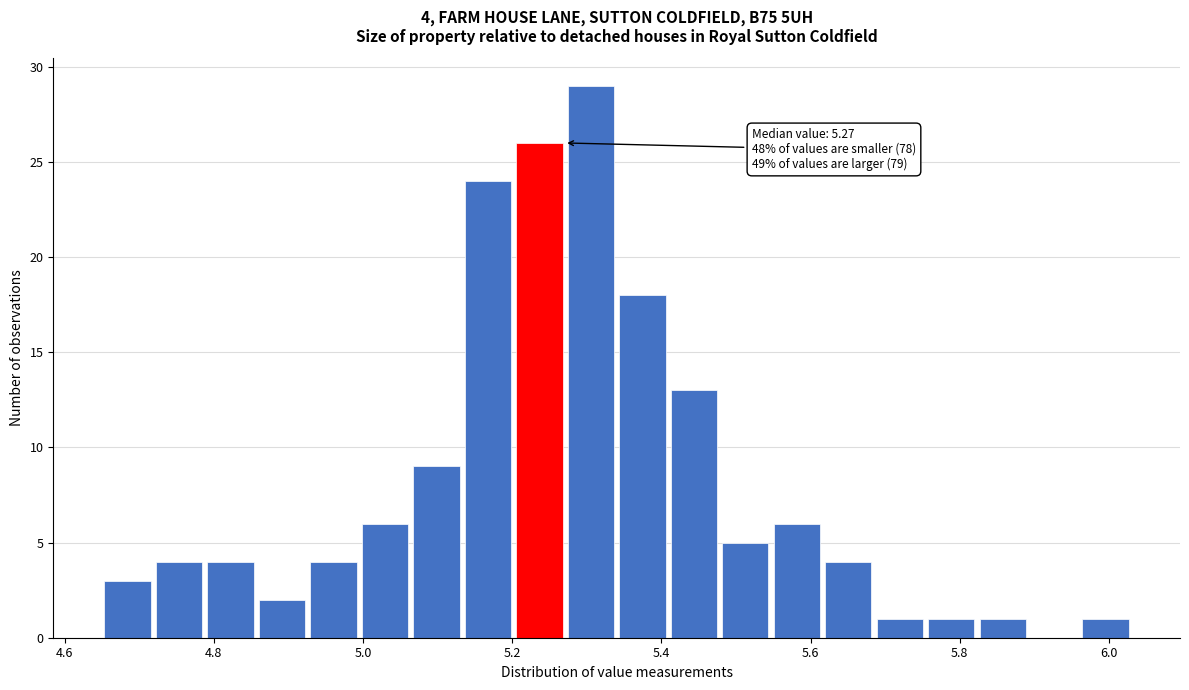

Read against the x-axis, roughly where is the centre of the tallest bar?

5.30